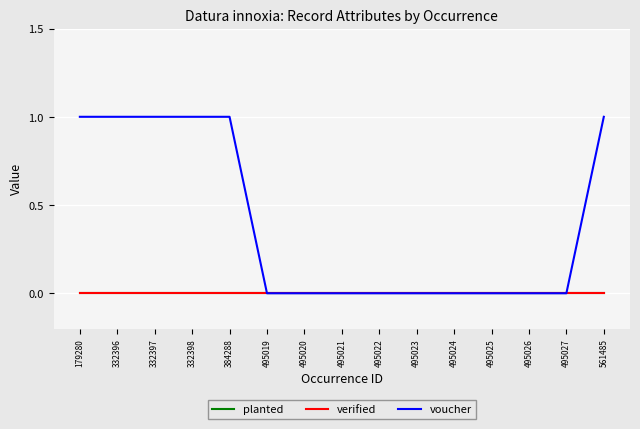

Does the chart display data point markers on the line(s)?

No